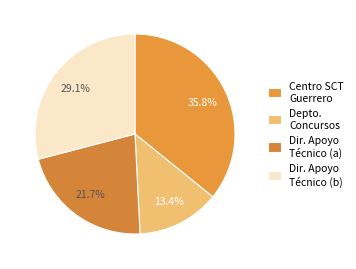

Count the number of slices in the pie.

4